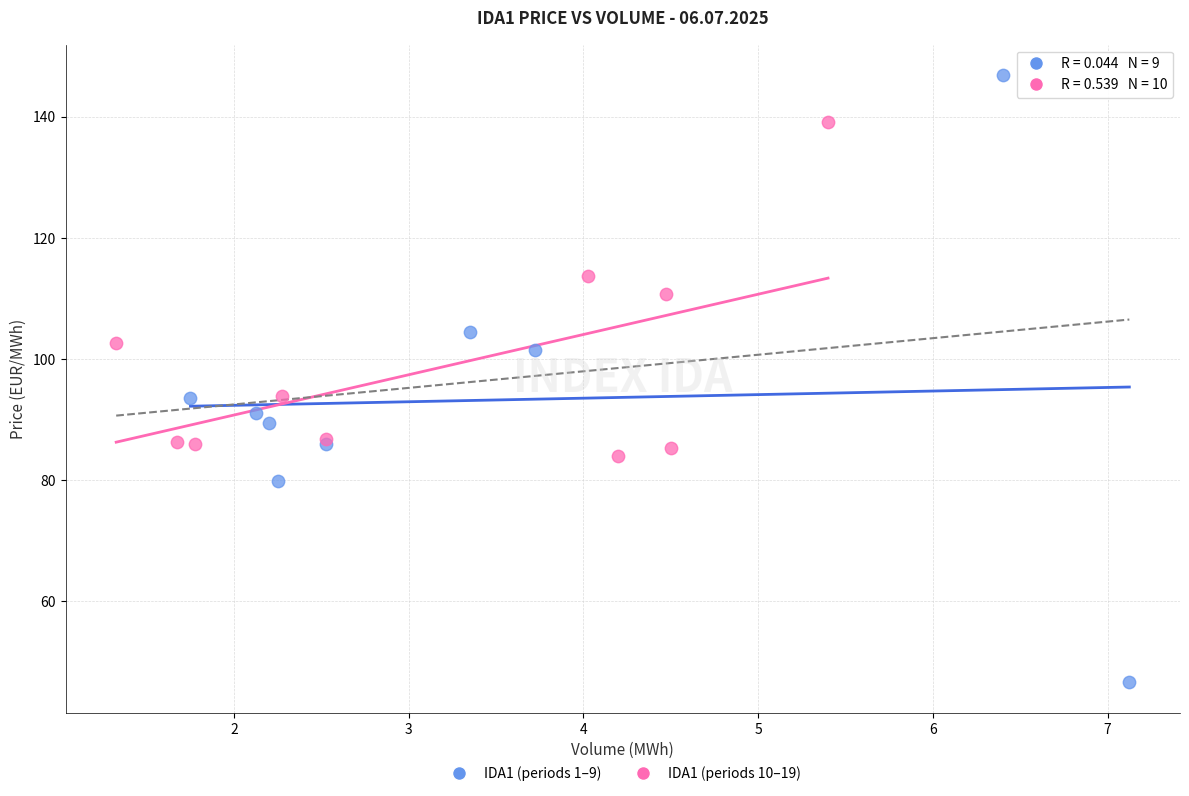

Which series contains the lowest Y value?

IDA1 (periods 1–9)